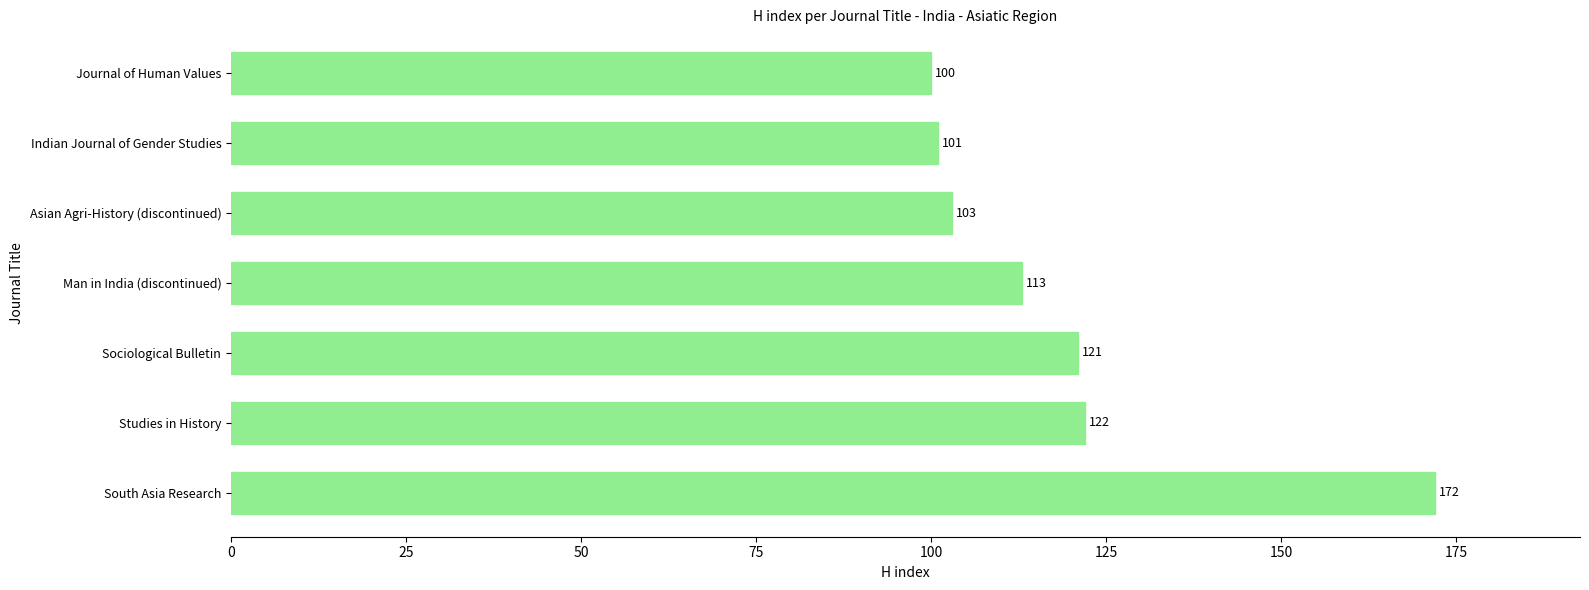

Are the bars horizontal?

Yes